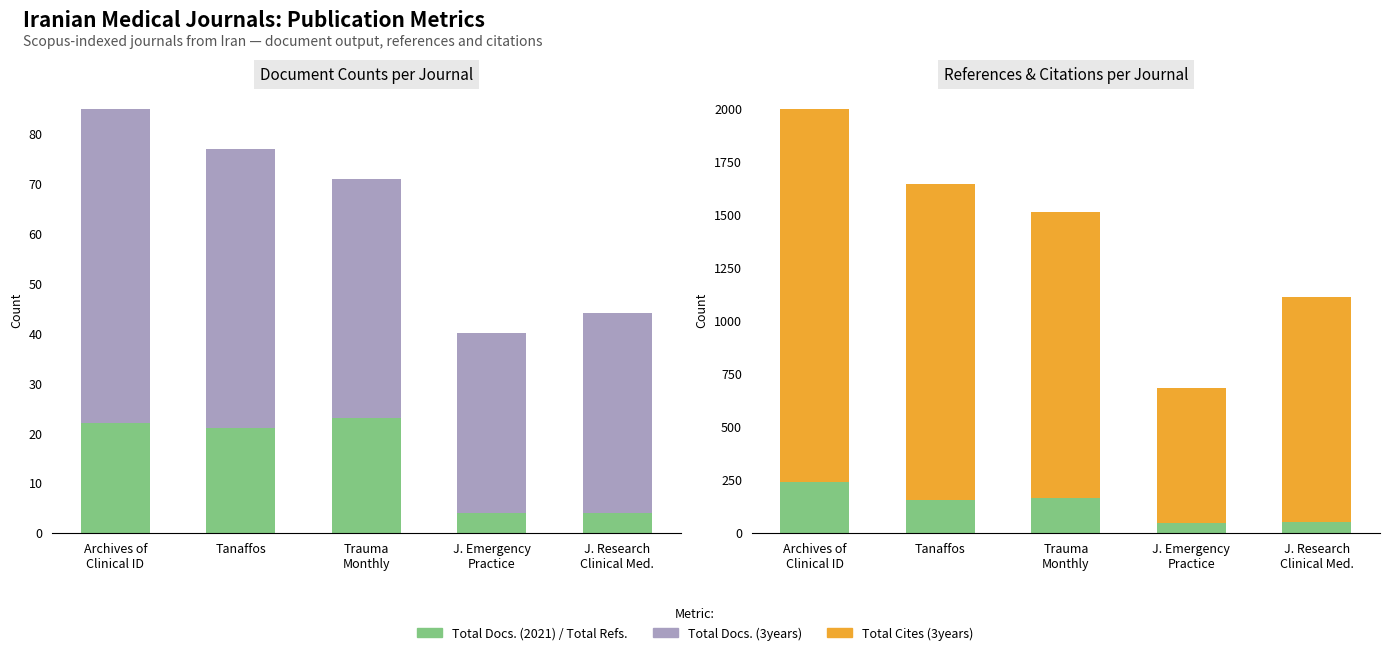

What is the difference between the highest and lowest values at J. Emergency
Practice?

634